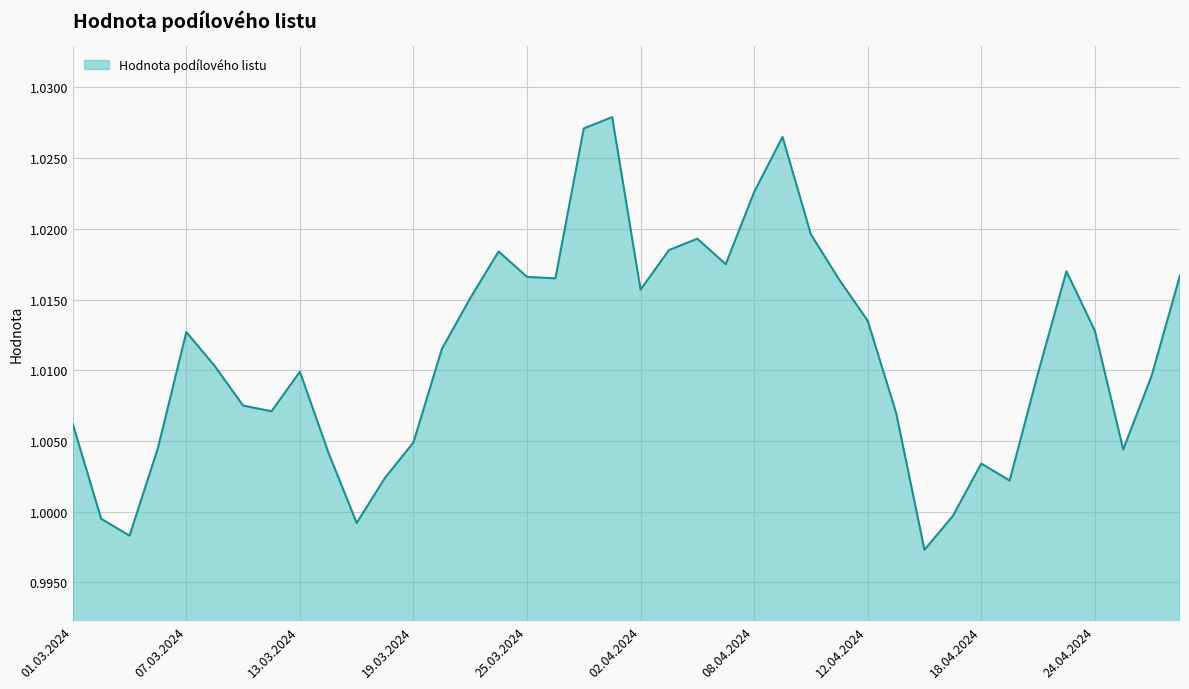

What is the sum of all values?

40.4